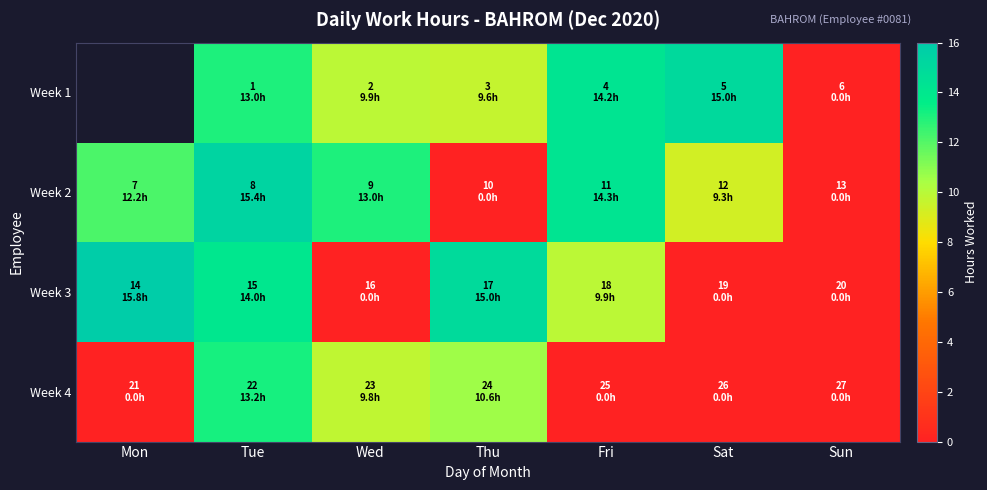

Rank the series by their average value, from highest to lowest.

Week 1, Week 2, Week 3, Week 4